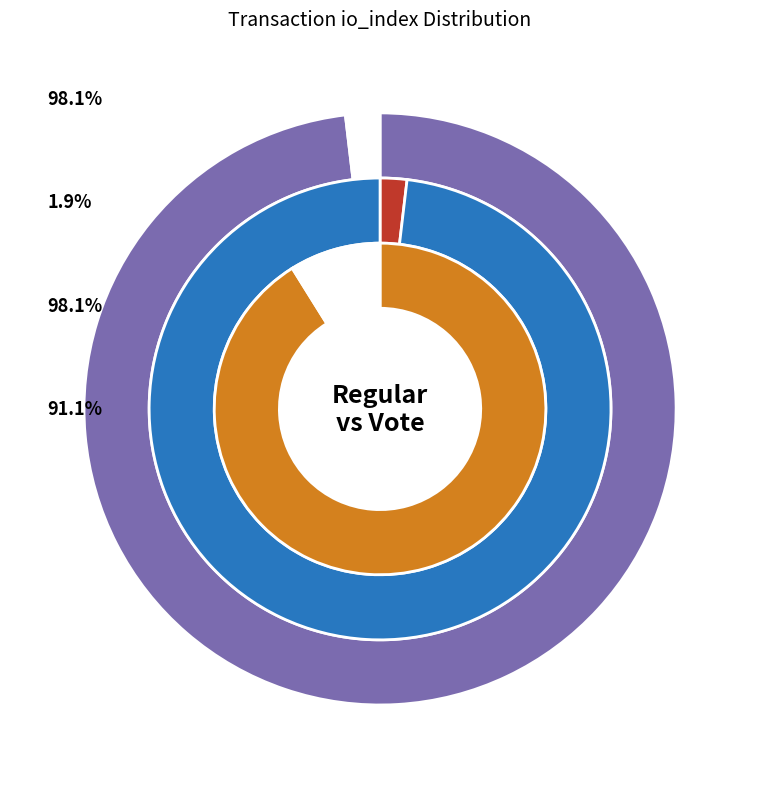

Does any single category account for the majority?

Yes